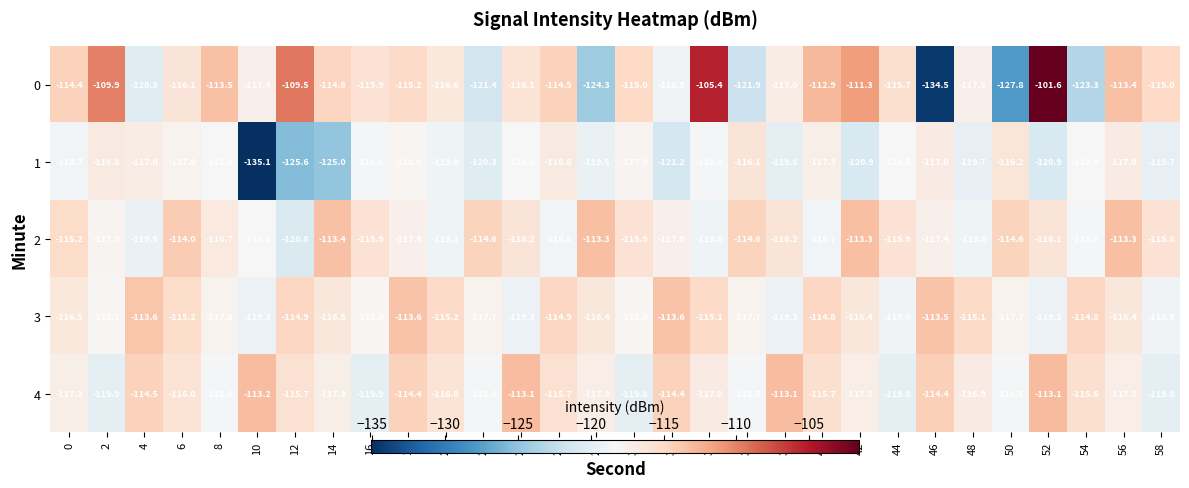

Read the 4 value at 58.

-119.8